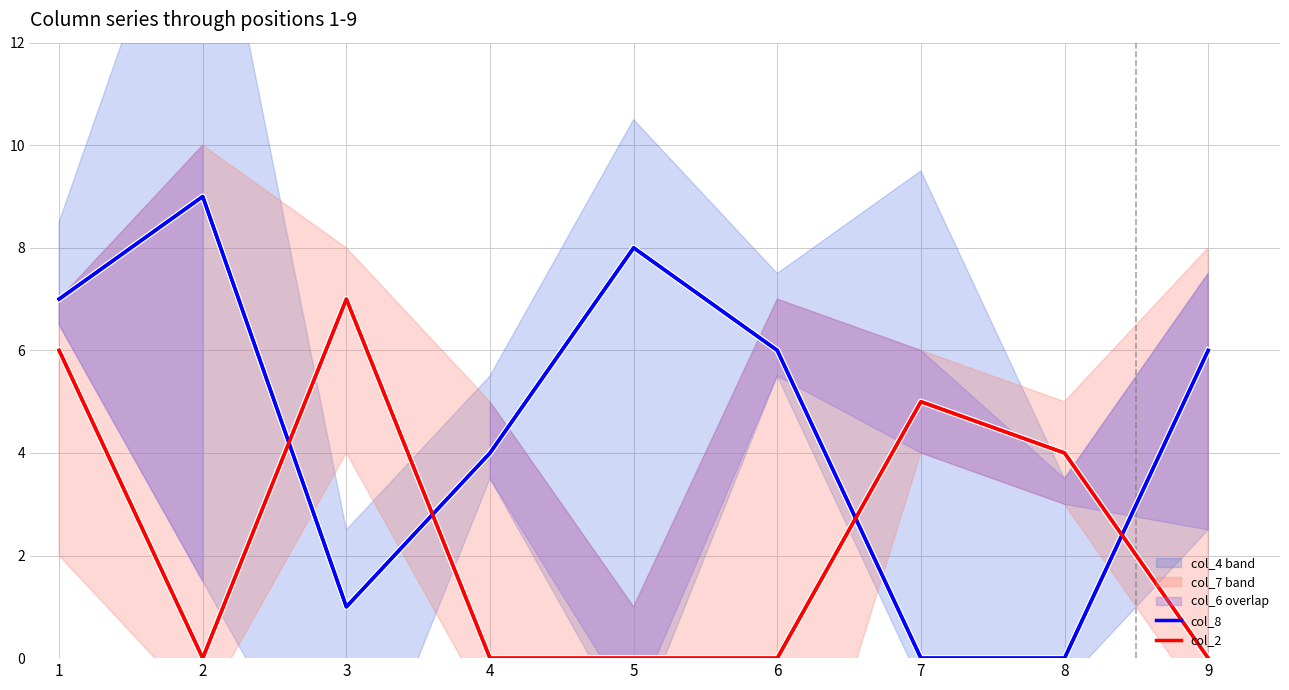

At which label is col_8 closest to 4?

4